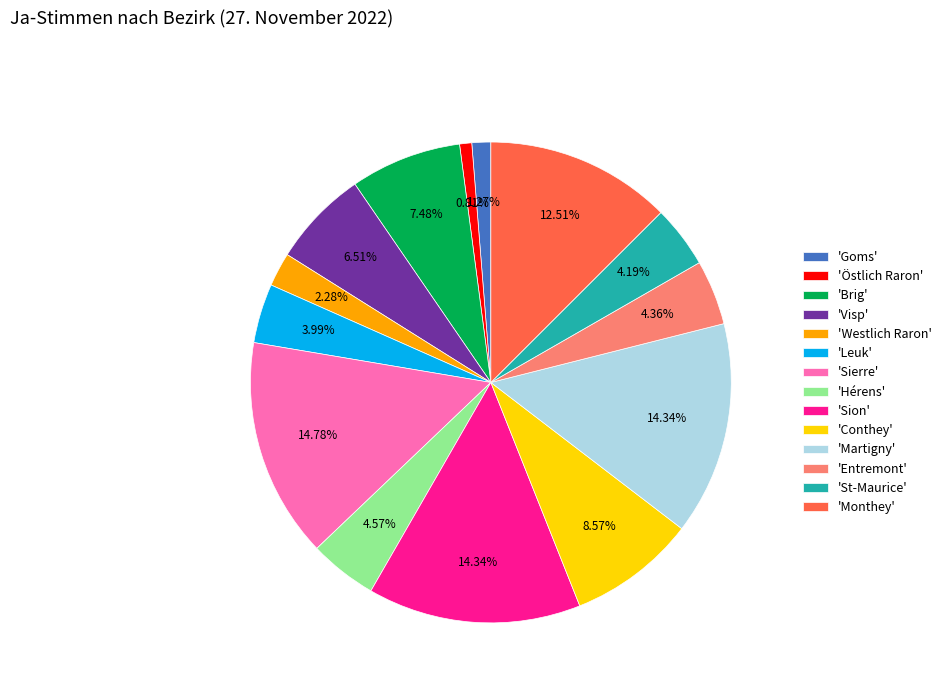

What is the ratio of the value at 'Monthey' to the value at 'Entremont'?

2.9